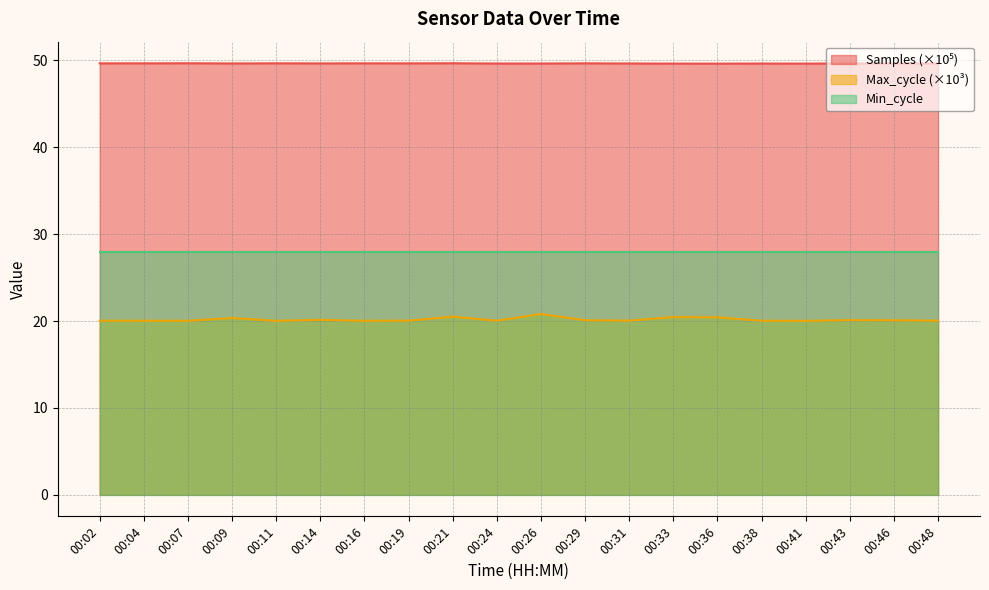

What is the total value across all series at 00:07?

97.7